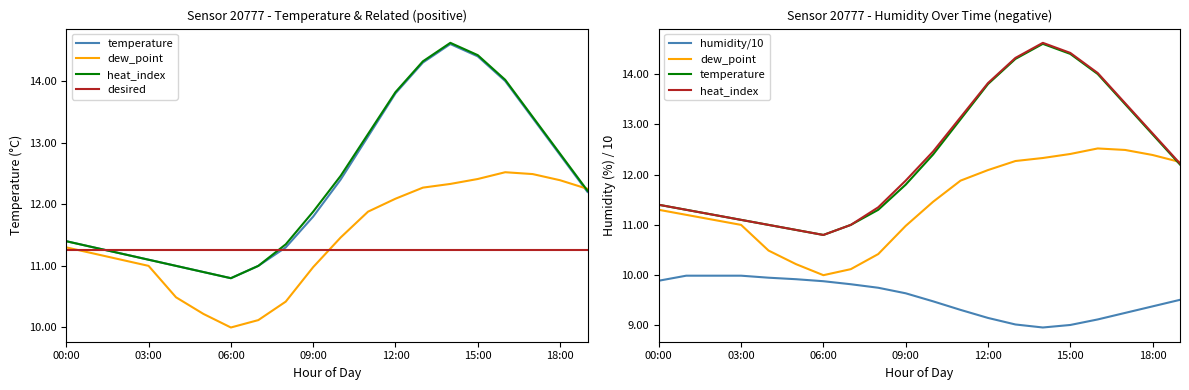

What is the spread (max minus min) of values at 03:00?

1.3